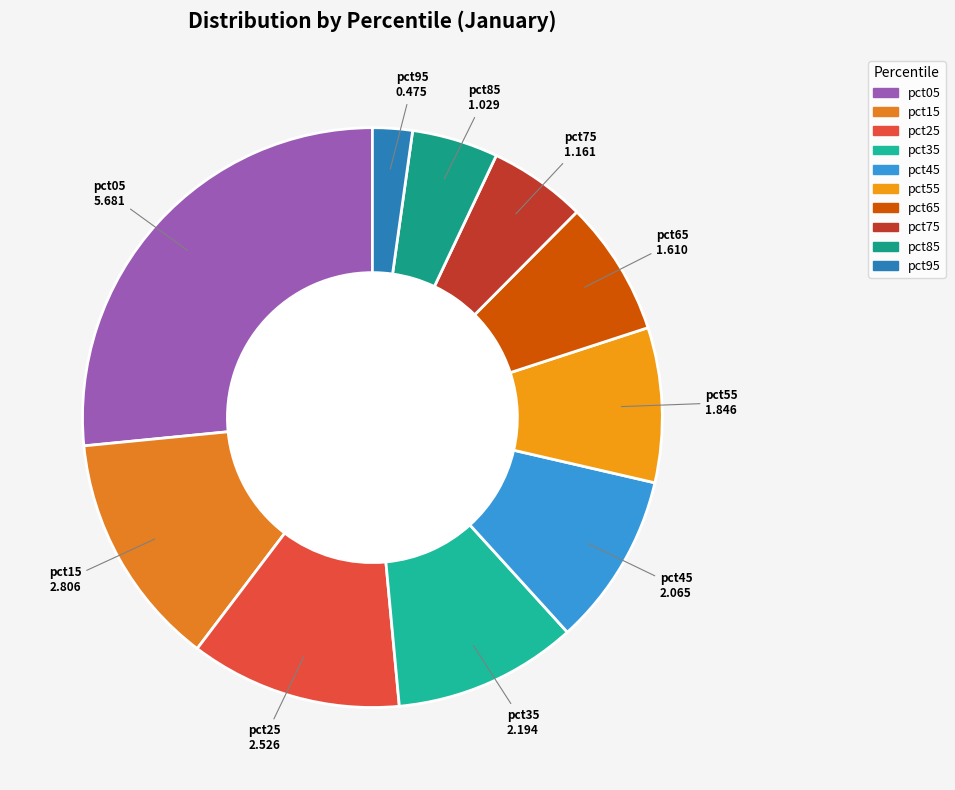

What is the ratio of the value at pct55 to the value at pct15?

0.7